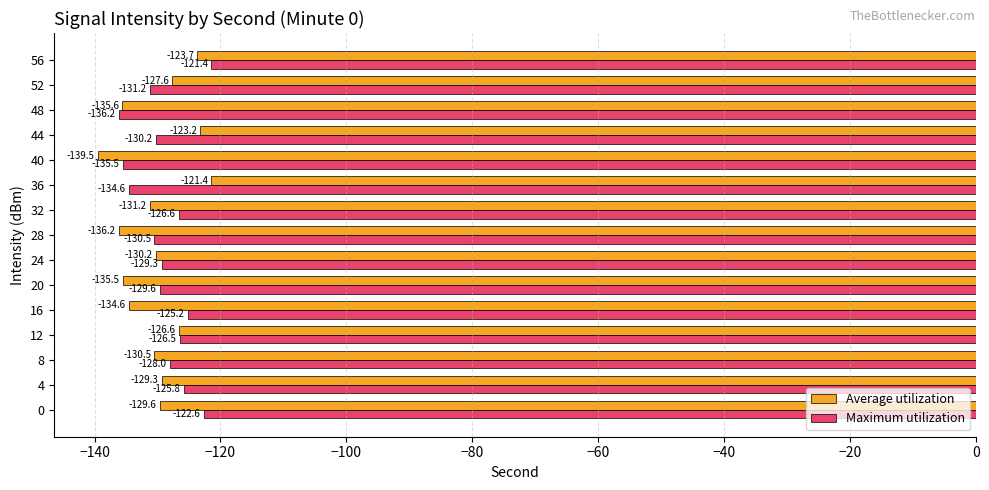

What is the difference between the highest and lowest values at 8?

2.5